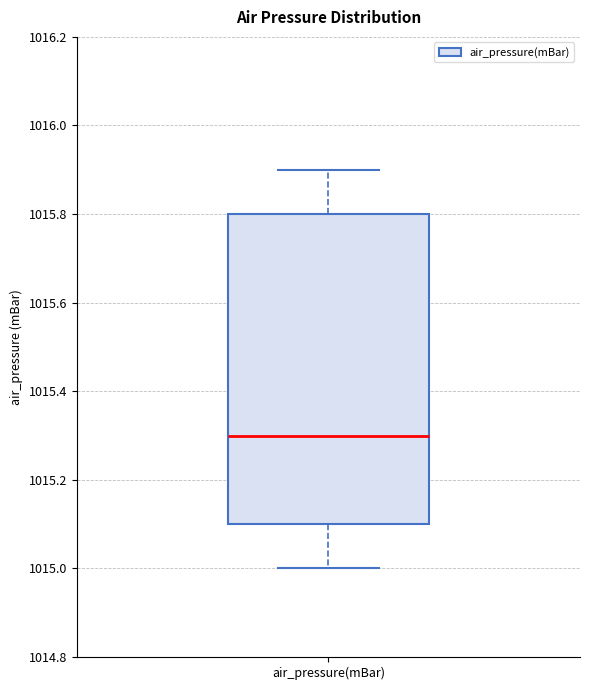

Transcribe this box plot: give where the median line is, the range the box spans, and where the two whiskers end, as read against the y-axis. The values are not printed on the chart, so give them approximately, as read against the axis.

median 1015.3, box 1015.1 to 1015.8, whiskers 1015.0 to 1015.9